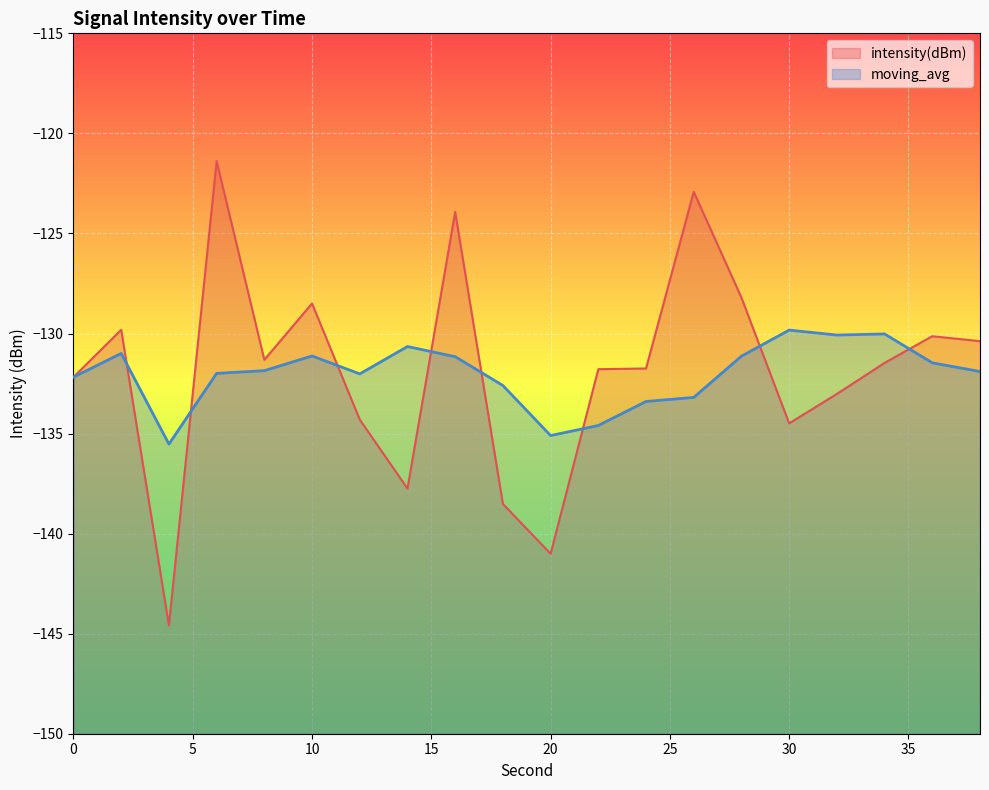

Reading right to left, what are all the values shown in this chart?

38=-130.4	36=-130.1	34=-131.5	32=-133.0	30=-134.5	28=-128.2	26=-122.9	24=-131.7	22=-131.8	20=-141.0	18=-138.5	16=-123.9	14=-137.7	12=-134.3	10=-128.5	8=-131.3	6=-121.4	4=-144.6	2=-129.8	0=-132.2